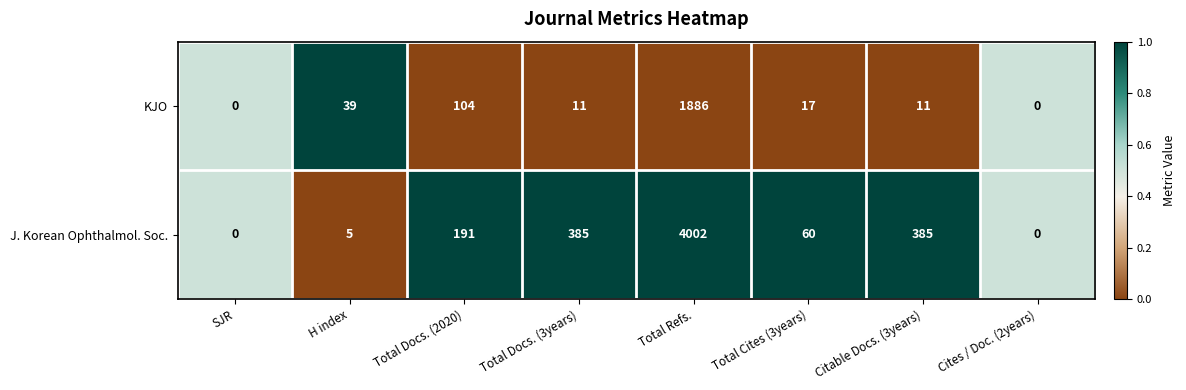

Which series changed the most between SJR and H index?

KJO